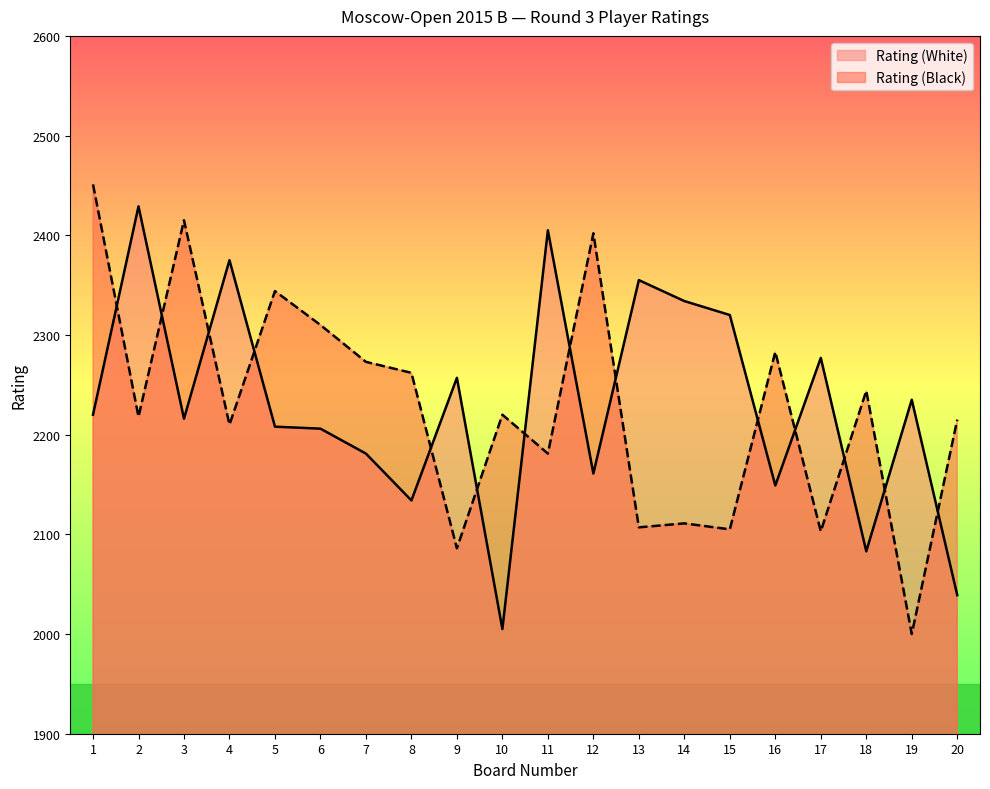

How many series are shown in this chart?

2